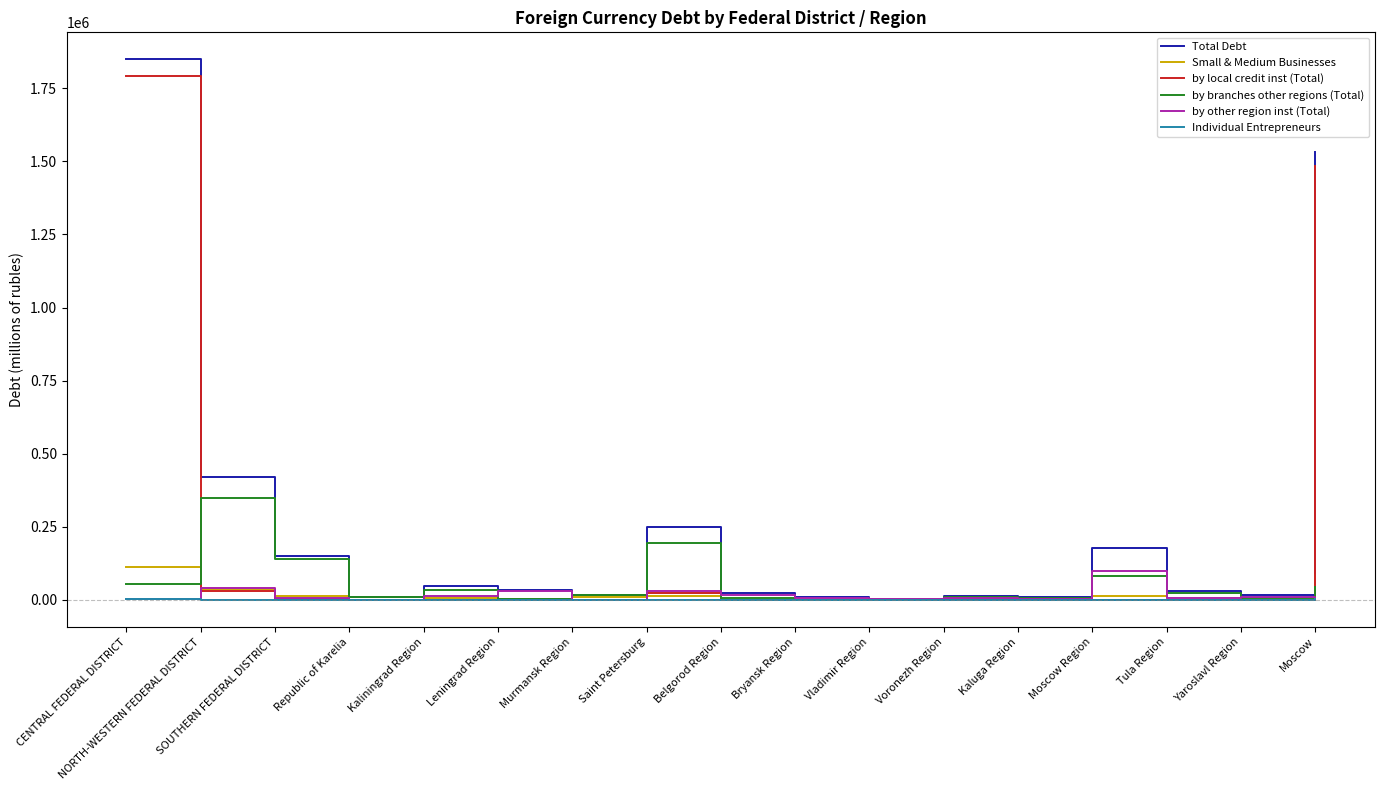

Which label corresponds to the largest value in the chart?

CENTRAL FEDERAL DISTRICT